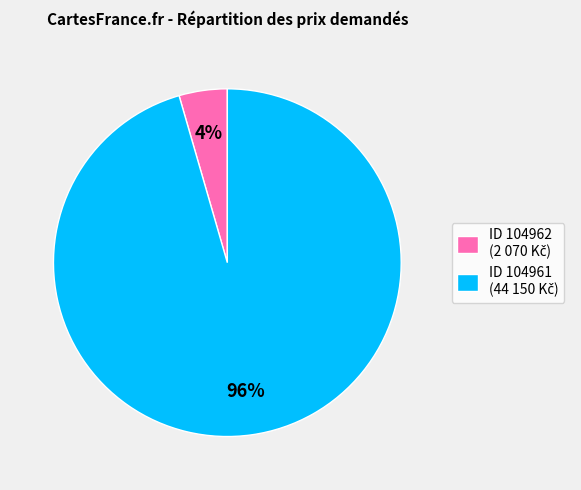

To the nearest percent, what is the average slice percentage?

50%